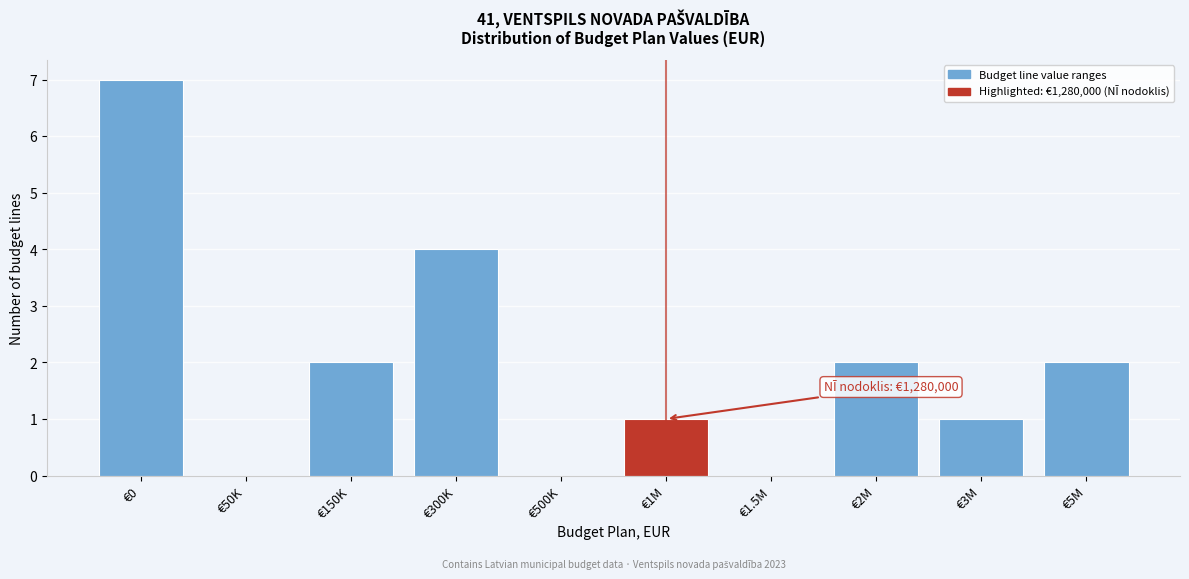

Reading right to left, list all the values displayed in this chart.

€5M=2	€3M=1	€2M=2	€1.5M=0	€1M=1	€500K=0	€300K=4	€150K=2	€50K=0	€0=7